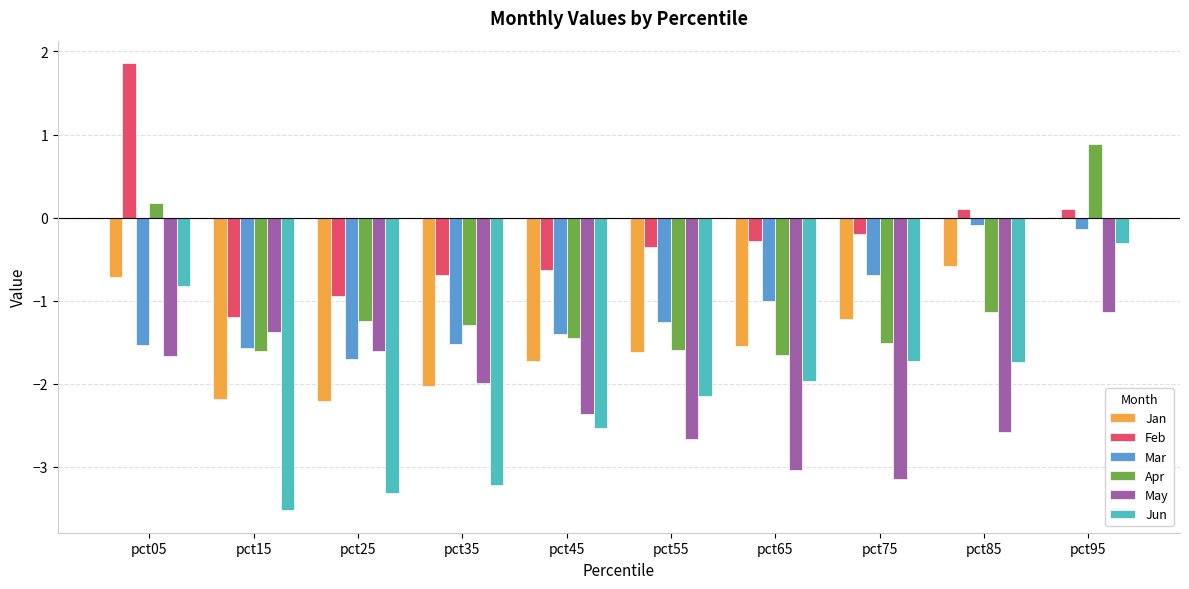

What is the maximum value shown in the chart?

1.9